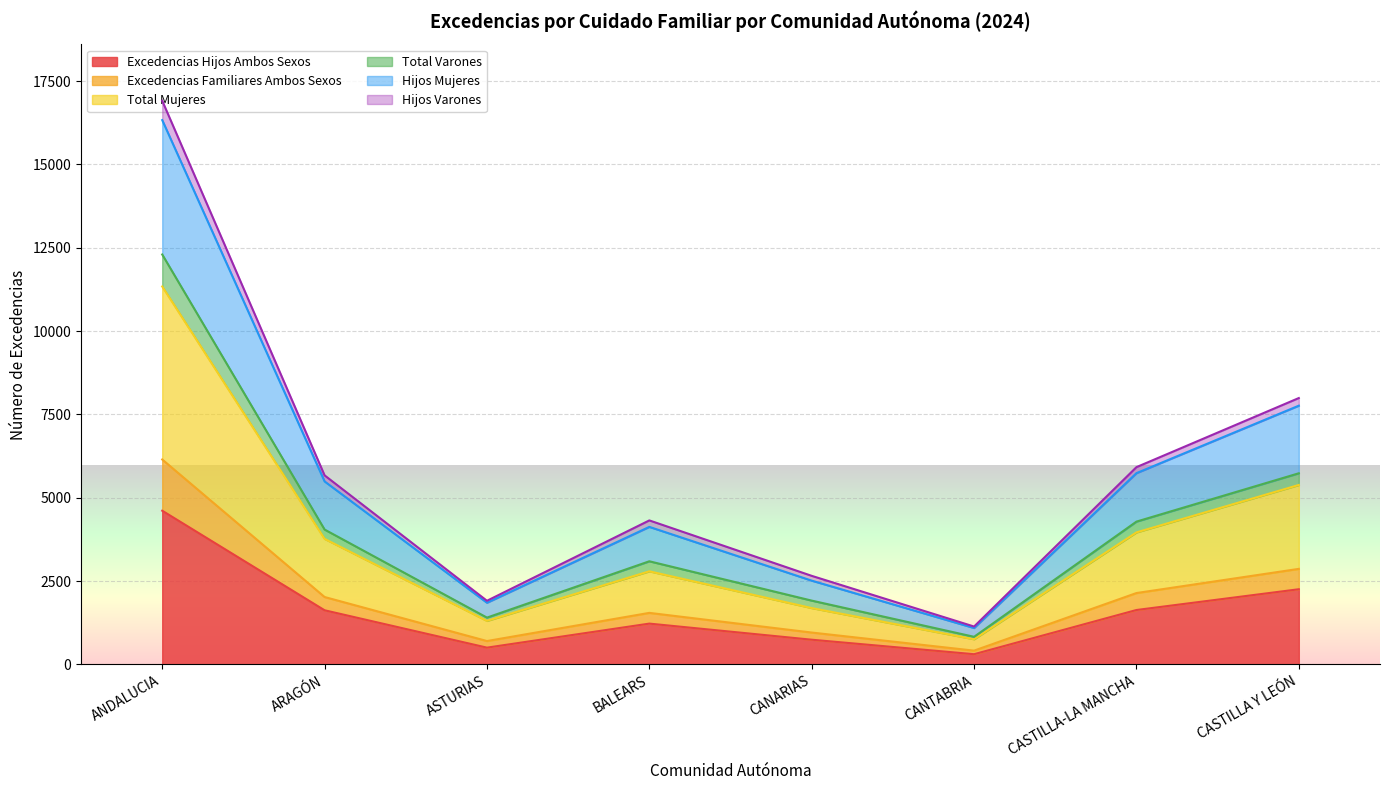

At which label is Hijos Mujeres closest to 8713?

CASTILLA Y LEÓN